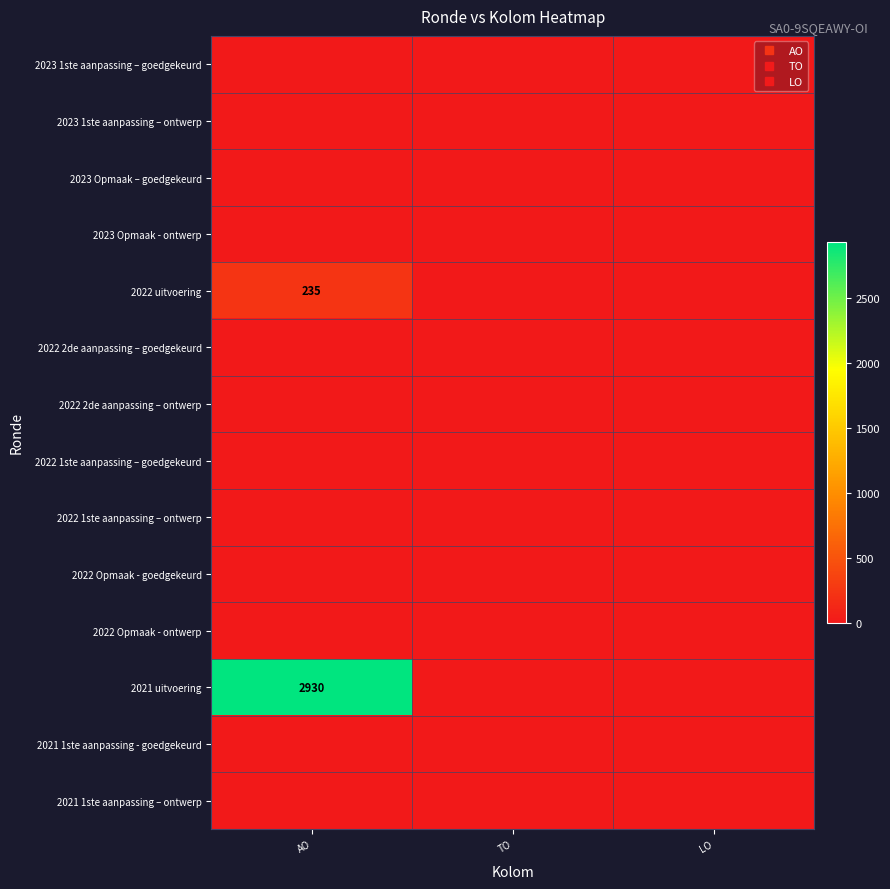

The value of 2022 1ste aanpassing – goedgekeurd at AO is 0. True or false?

True